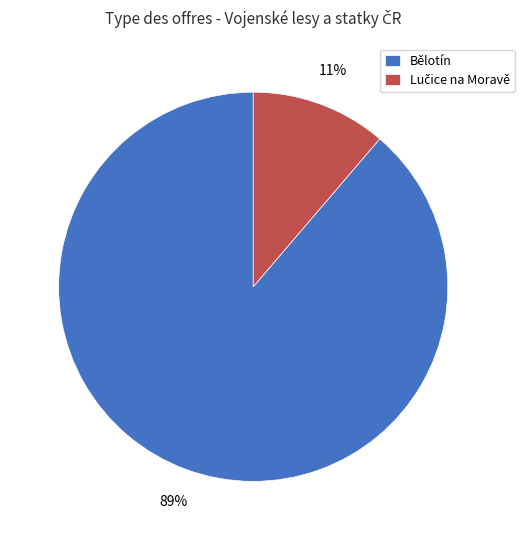

To the nearest percent, what is the average slice percentage?

50%